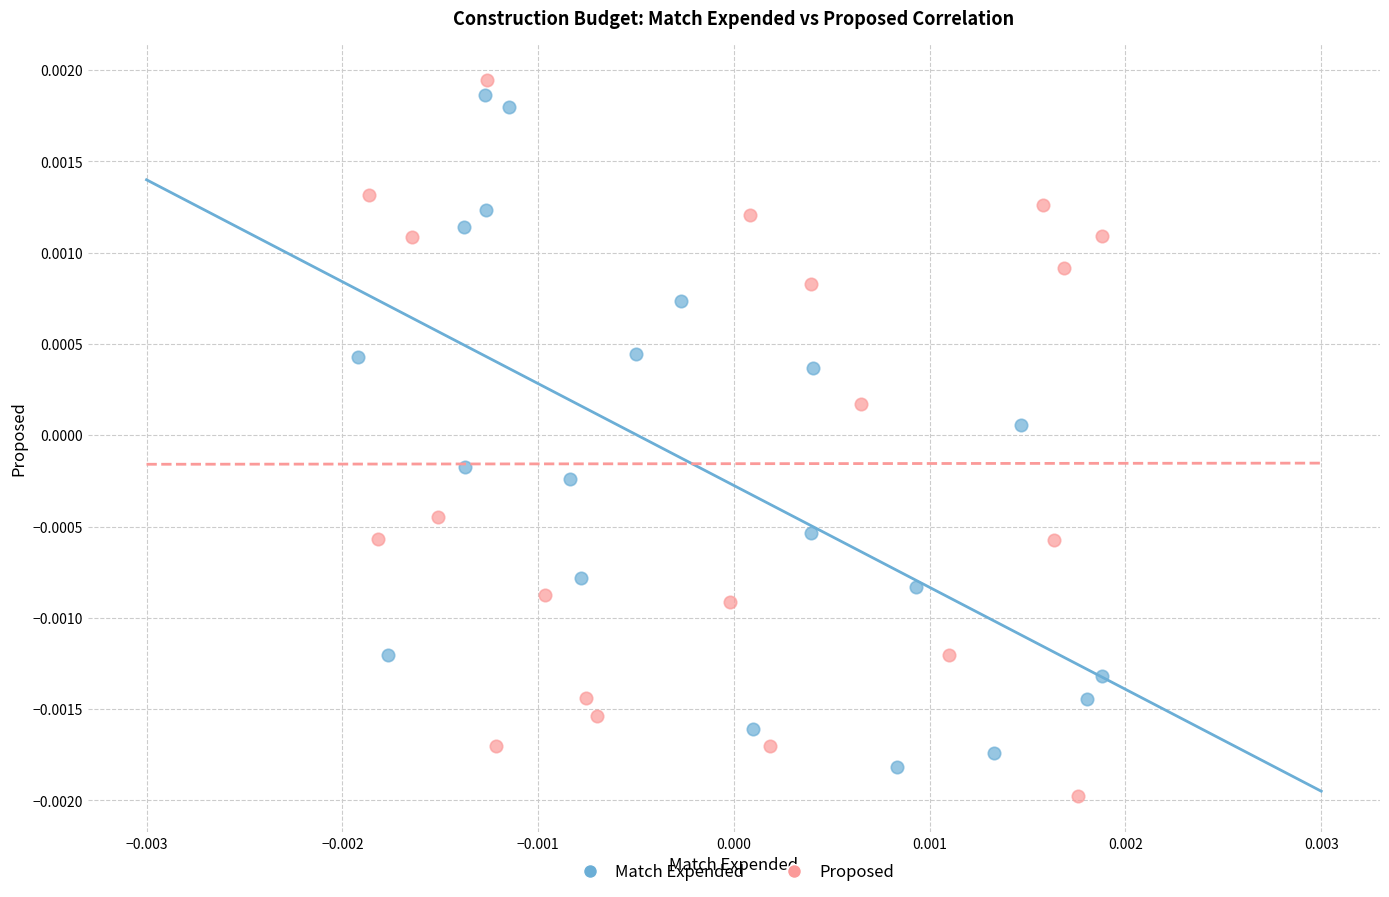

What are all the series names shown in the legend?

Match Expended, Proposed